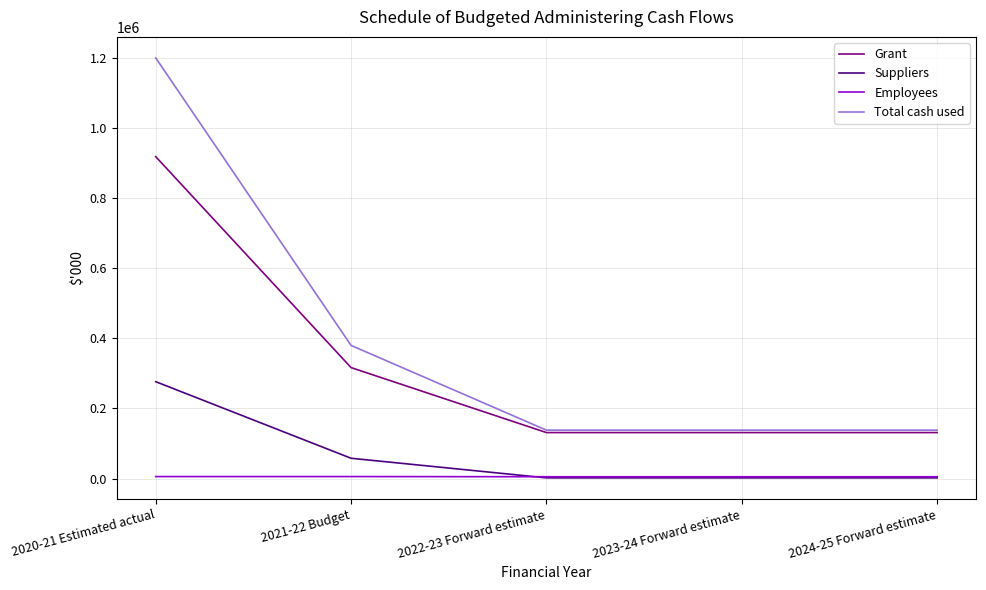

How many lines are shown in the chart?

4